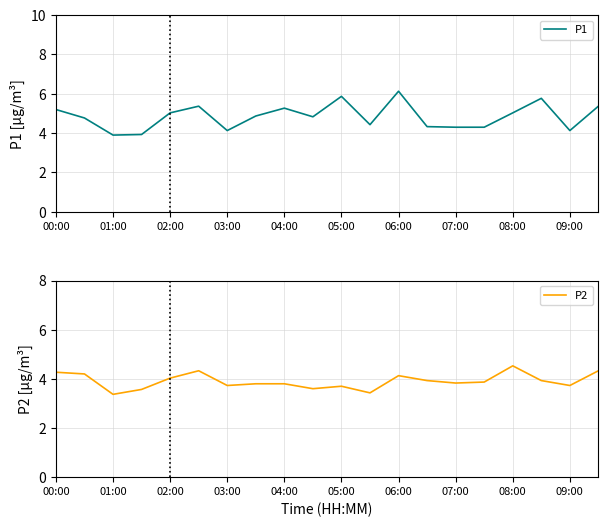

The P1 series shows 5.3 at 04:00. True or false?

True